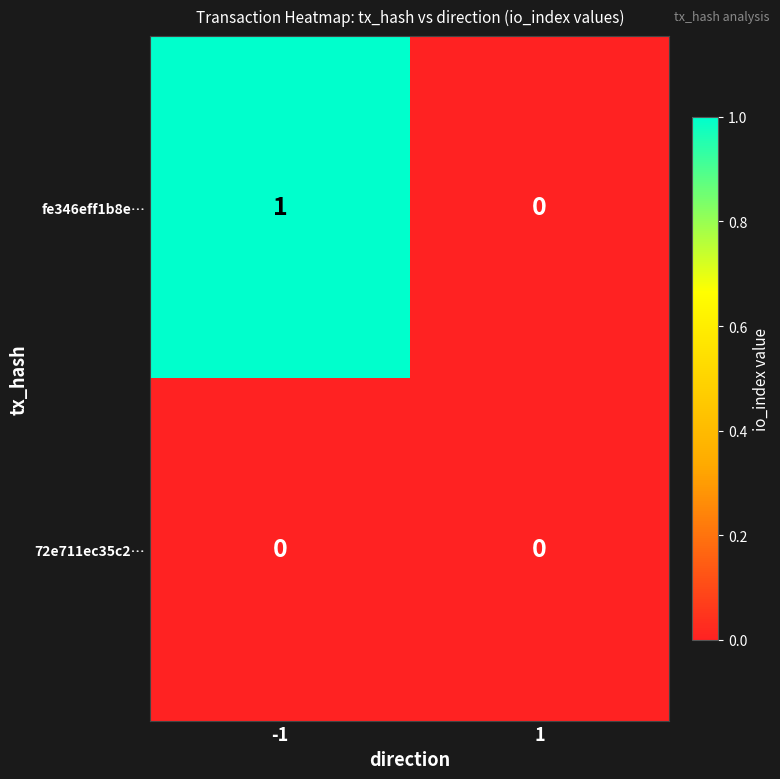

Which series has the widest spread of values?

fe346eff1b8e…